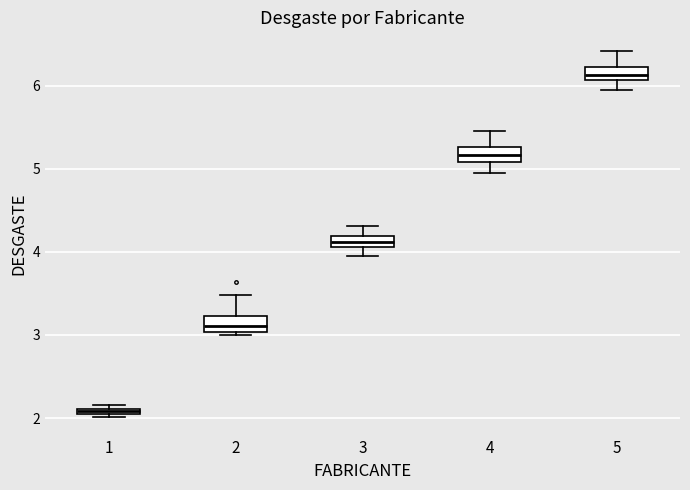

Where does the lower whisker of the box at x = 5 end on the y-axis? The values are not printed on the chart, so give them approximately, as read against the axis.

6.0